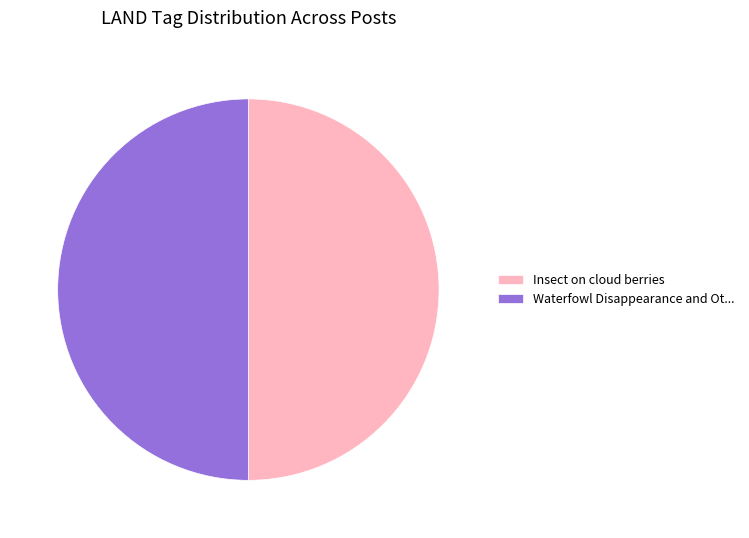

How many segments does this pie chart have?

2